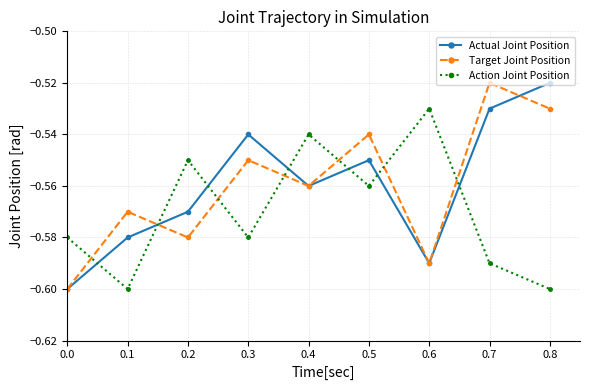

How many series are shown in this chart?

3